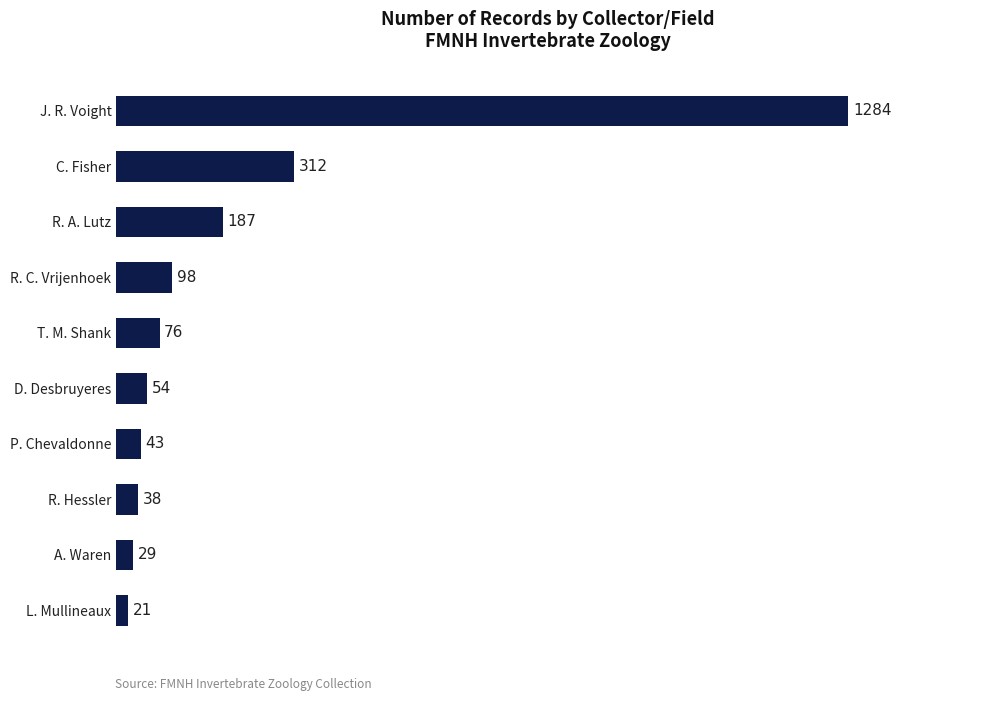

What is the sum of all values?

2142